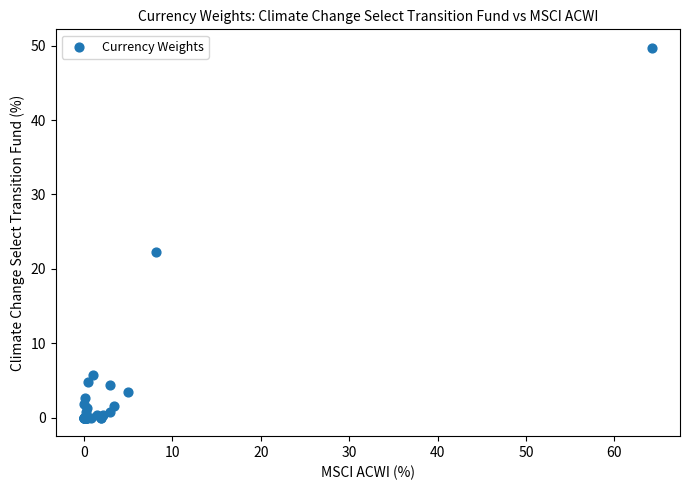

What Y value in the scatter plot is closest to 24?

22.3